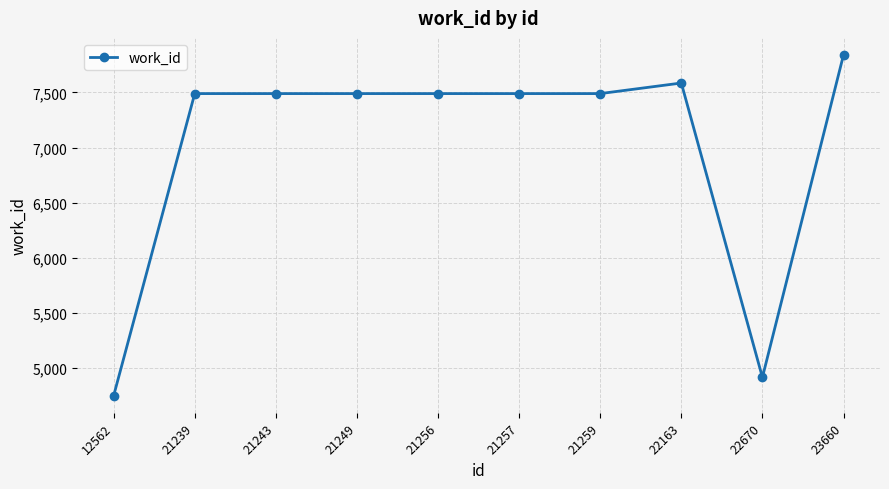

The value at 21239 is 7490. True or false?

True